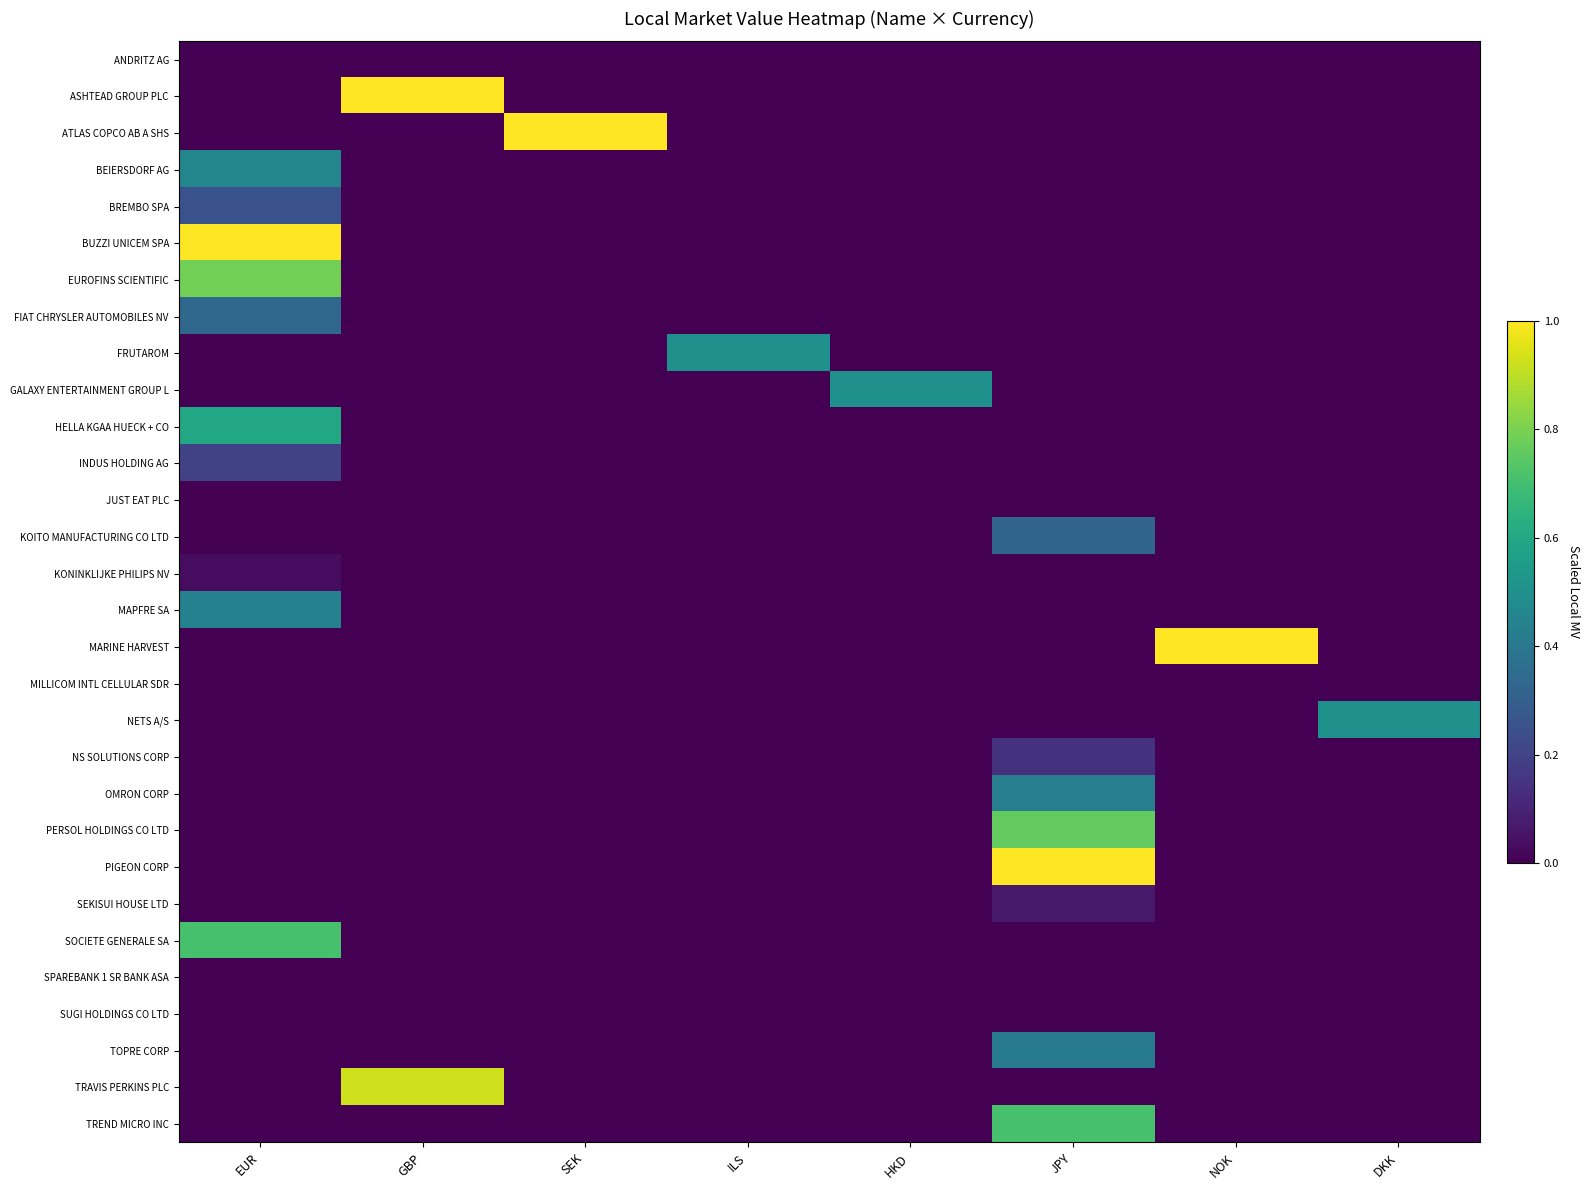

Reading left to right, transcribe all the data shown in this chart.

ANDRITZ AG: EUR=0.0	GBP=0.0	SEK=0.0	ILS=0.0	HKD=0.0	JPY=0.0	NOK=0.0	DKK=0.0
ASHTEAD GROUP PLC: EUR=0.0	GBP=1.0	SEK=0.0	ILS=0.0	HKD=0.0	JPY=0.0	NOK=0.0	DKK=0.0
ATLAS COPCO AB A SHS: EUR=0.0	GBP=0.0	SEK=1.0	ILS=0.0	HKD=0.0	JPY=0.0	NOK=0.0	DKK=0.0
BEIERSDORF AG: EUR=0.5	GBP=0.0	SEK=0.0	ILS=0.0	HKD=0.0	JPY=0.0	NOK=0.0	DKK=0.0
BREMBO SPA: EUR=0.3	GBP=0.0	SEK=0.0	ILS=0.0	HKD=0.0	JPY=0.0	NOK=0.0	DKK=0.0
BUZZI UNICEM SPA: EUR=1.0	GBP=0.0	SEK=0.0	ILS=0.0	HKD=0.0	JPY=0.0	NOK=0.0	DKK=0.0
EUROFINS SCIENTIFIC: EUR=0.8	GBP=0.0	SEK=0.0	ILS=0.0	HKD=0.0	JPY=0.0	NOK=0.0	DKK=0.0
FIAT CHRYSLER AUTOMOBILES NV: EUR=0.3	GBP=0.0	SEK=0.0	ILS=0.0	HKD=0.0	JPY=0.0	NOK=0.0	DKK=0.0
FRUTAROM: EUR=0.0	GBP=0.0	SEK=0.0	ILS=0.5	HKD=0.0	JPY=0.0	NOK=0.0	DKK=0.0
GALAXY ENTERTAINMENT GROUP L: EUR=0.0	GBP=0.0	SEK=0.0	ILS=0.0	HKD=0.5	JPY=0.0	NOK=0.0	DKK=0.0
HELLA KGAA HUECK + CO: EUR=0.6	GBP=0.0	SEK=0.0	ILS=0.0	HKD=0.0	JPY=0.0	NOK=0.0	DKK=0.0
INDUS HOLDING AG: EUR=0.2	GBP=0.0	SEK=0.0	ILS=0.0	HKD=0.0	JPY=0.0	NOK=0.0	DKK=0.0
JUST EAT PLC: EUR=0.0	GBP=0.0	SEK=0.0	ILS=0.0	HKD=0.0	JPY=0.0	NOK=0.0	DKK=0.0
KOITO MANUFACTURING CO LTD: EUR=0.0	GBP=0.0	SEK=0.0	ILS=0.0	HKD=0.0	JPY=0.3	NOK=0.0	DKK=0.0
KONINKLIJKE PHILIPS NV: EUR=0.0	GBP=0.0	SEK=0.0	ILS=0.0	HKD=0.0	JPY=0.0	NOK=0.0	DKK=0.0
MAPFRE SA: EUR=0.4	GBP=0.0	SEK=0.0	ILS=0.0	HKD=0.0	JPY=0.0	NOK=0.0	DKK=0.0
MARINE HARVEST: EUR=0.0	GBP=0.0	SEK=0.0	ILS=0.0	HKD=0.0	JPY=0.0	NOK=1.0	DKK=0.0
MILLICOM INTL CELLULAR SDR: EUR=0.0	GBP=0.0	SEK=0.0	ILS=0.0	HKD=0.0	JPY=0.0	NOK=0.0	DKK=0.0
NETS A/S: EUR=0.0	GBP=0.0	SEK=0.0	ILS=0.0	HKD=0.0	JPY=0.0	NOK=0.0	DKK=0.5
NS SOLUTIONS CORP: EUR=0.0	GBP=0.0	SEK=0.0	ILS=0.0	HKD=0.0	JPY=0.1	NOK=0.0	DKK=0.0
OMRON CORP: EUR=0.0	GBP=0.0	SEK=0.0	ILS=0.0	HKD=0.0	JPY=0.4	NOK=0.0	DKK=0.0
PERSOL HOLDINGS CO LTD: EUR=0.0	GBP=0.0	SEK=0.0	ILS=0.0	HKD=0.0	JPY=0.8	NOK=0.0	DKK=0.0
PIGEON CORP: EUR=0.0	GBP=0.0	SEK=0.0	ILS=0.0	HKD=0.0	JPY=1.0	NOK=0.0	DKK=0.0
SEKISUI HOUSE LTD: EUR=0.0	GBP=0.0	SEK=0.0	ILS=0.0	HKD=0.0	JPY=0.1	NOK=0.0	DKK=0.0
SOCIETE GENERALE SA: EUR=0.7	GBP=0.0	SEK=0.0	ILS=0.0	HKD=0.0	JPY=0.0	NOK=0.0	DKK=0.0
SPAREBANK 1 SR BANK ASA: EUR=0.0	GBP=0.0	SEK=0.0	ILS=0.0	HKD=0.0	JPY=0.0	NOK=0.0	DKK=0.0
SUGI HOLDINGS CO LTD: EUR=0.0	GBP=0.0	SEK=0.0	ILS=0.0	HKD=0.0	JPY=0.0	NOK=0.0	DKK=0.0
TOPRE CORP: EUR=0.0	GBP=0.0	SEK=0.0	ILS=0.0	HKD=0.0	JPY=0.4	NOK=0.0	DKK=0.0
TRAVIS PERKINS PLC: EUR=0.0	GBP=0.9	SEK=0.0	ILS=0.0	HKD=0.0	JPY=0.0	NOK=0.0	DKK=0.0
TREND MICRO INC: EUR=0.0	GBP=0.0	SEK=0.0	ILS=0.0	HKD=0.0	JPY=0.7	NOK=0.0	DKK=0.0